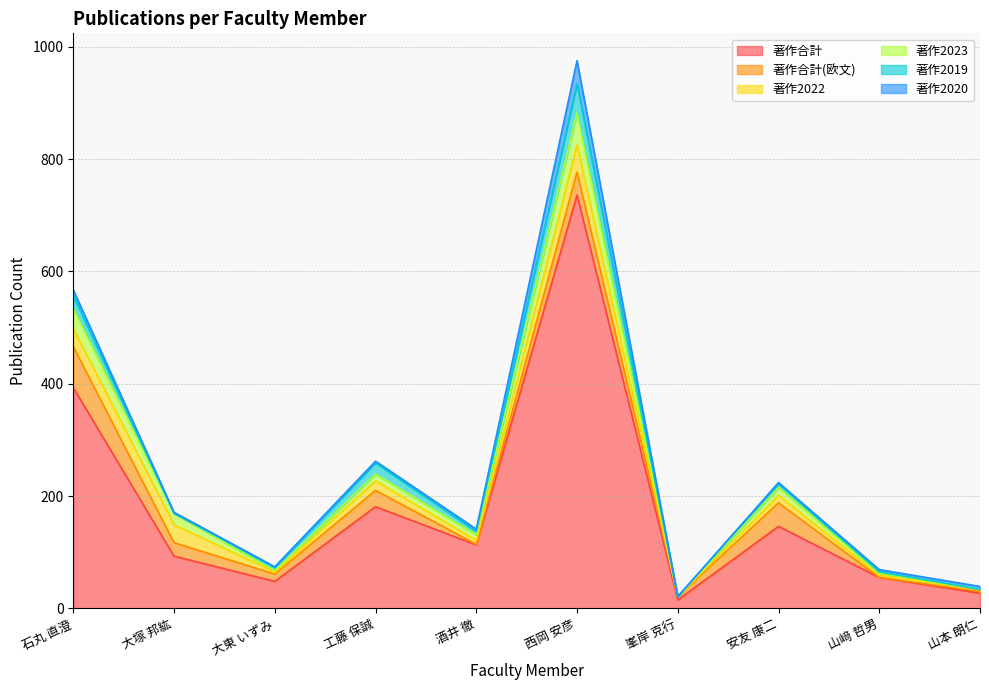

True or false: 著作2023 has more than 0 interior local peaks.

True